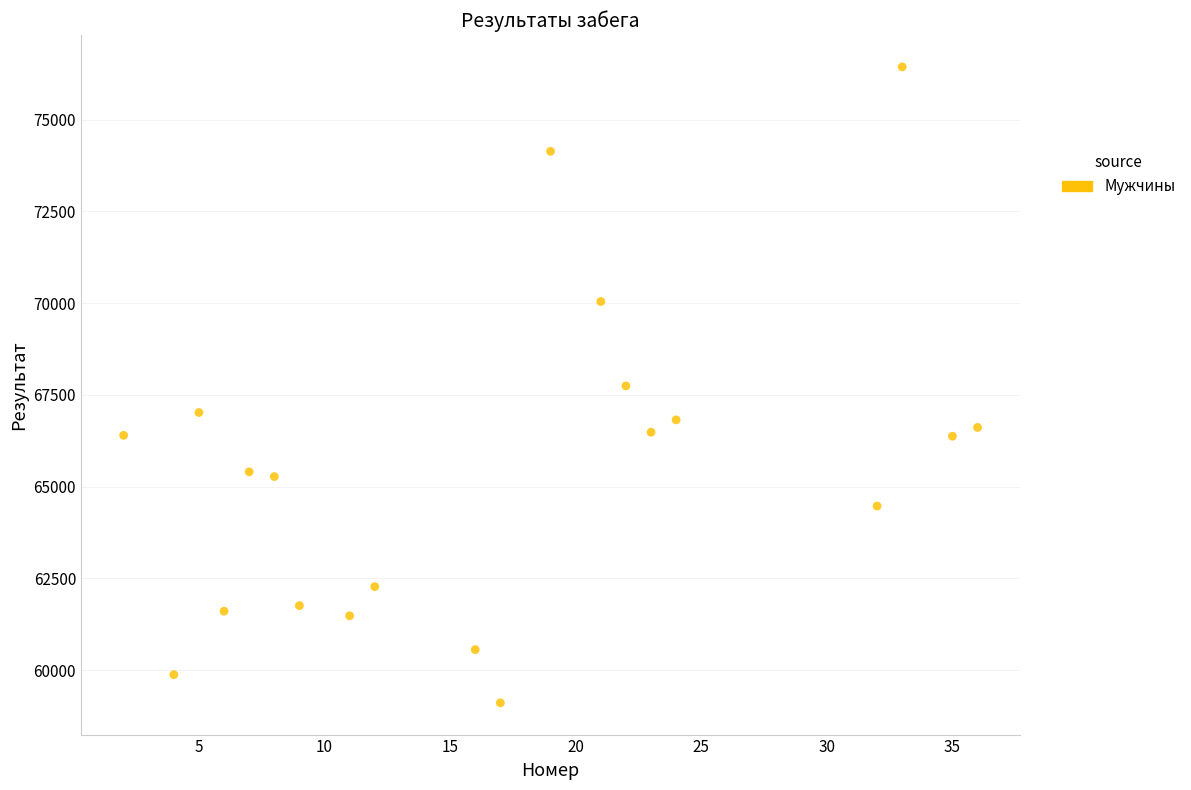

What is the range of X values (max minus min)?

34